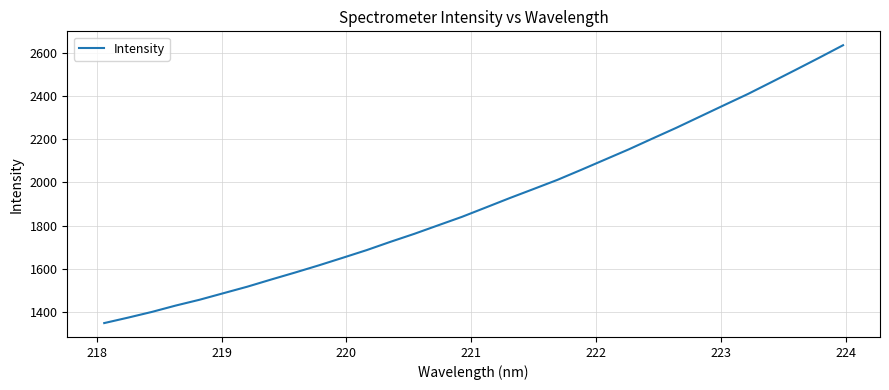

What is the maximum value shown in the chart?

2636.5